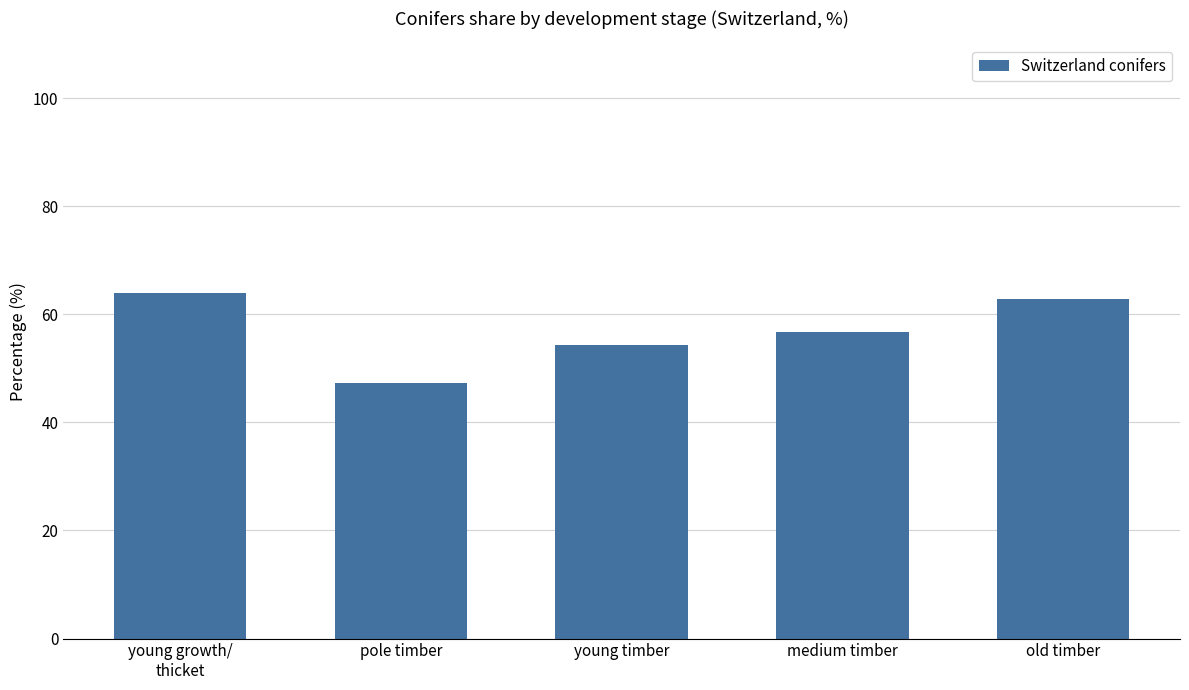

Reading left to right, what are all the values shown in this chart?

young growth/
thicket=64.0	pole timber=47.3	young timber=54.4	medium timber=56.7	old timber=62.9